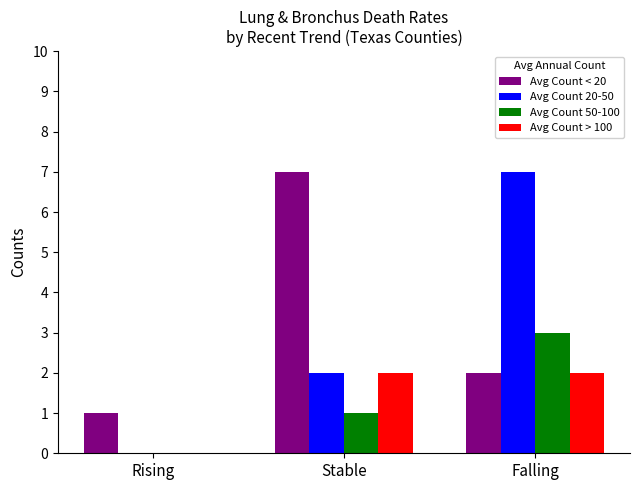

The Avg Count 50-100 series shows 1 at Stable. True or false?

True